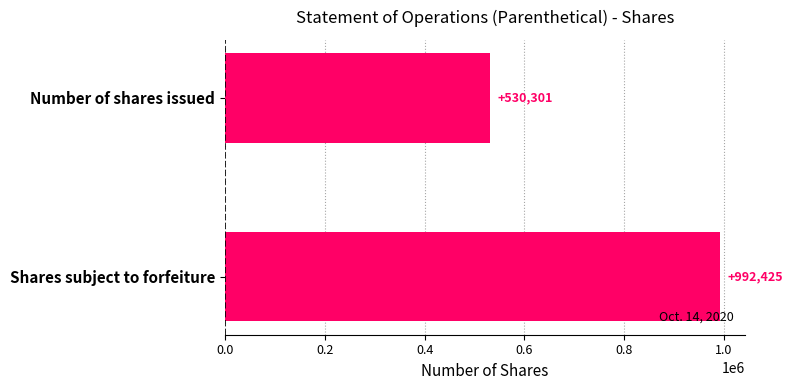

Are the bars grouped side by side (vs. stacked)?

No